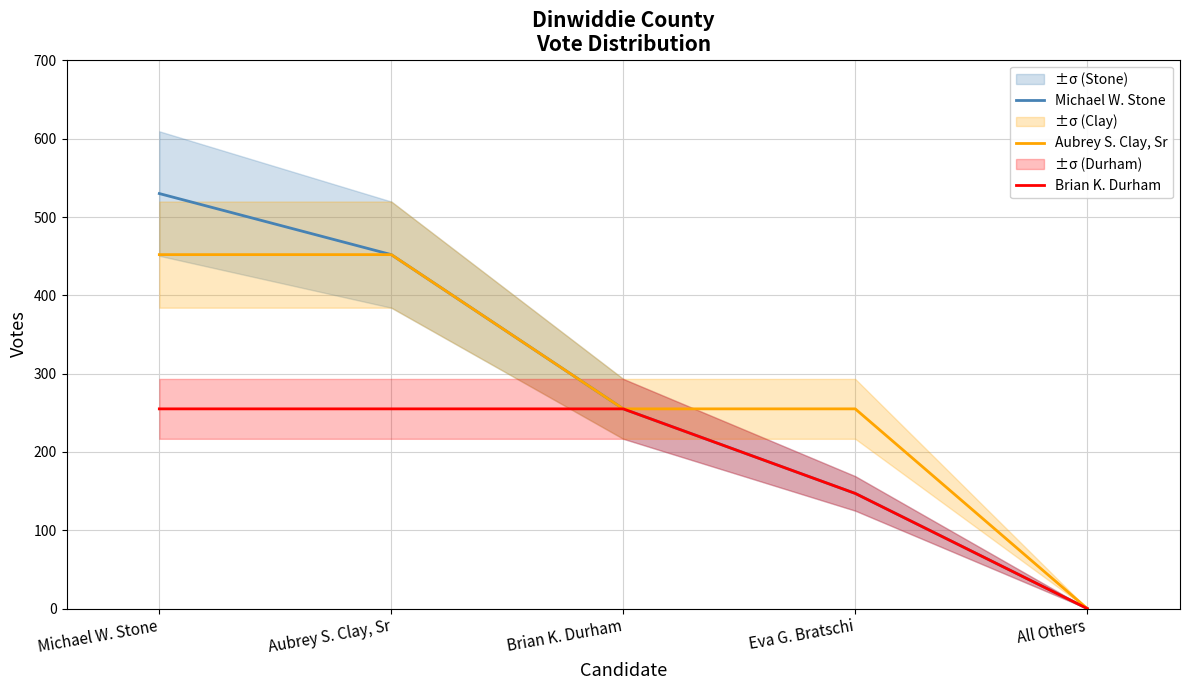

How many distinct data groups are displayed?

3